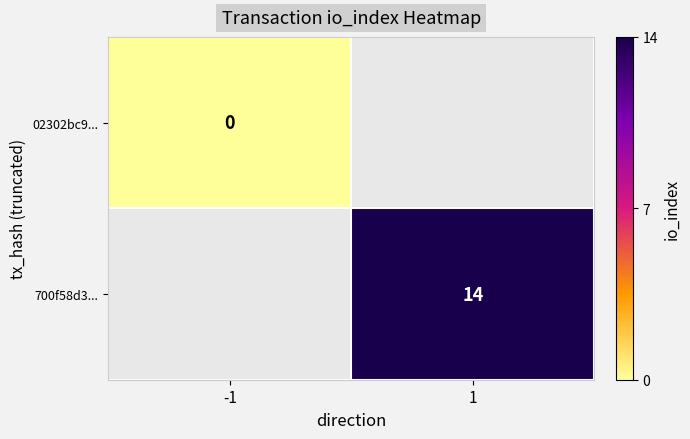

At how many categories does at least one series exceed 4?

1